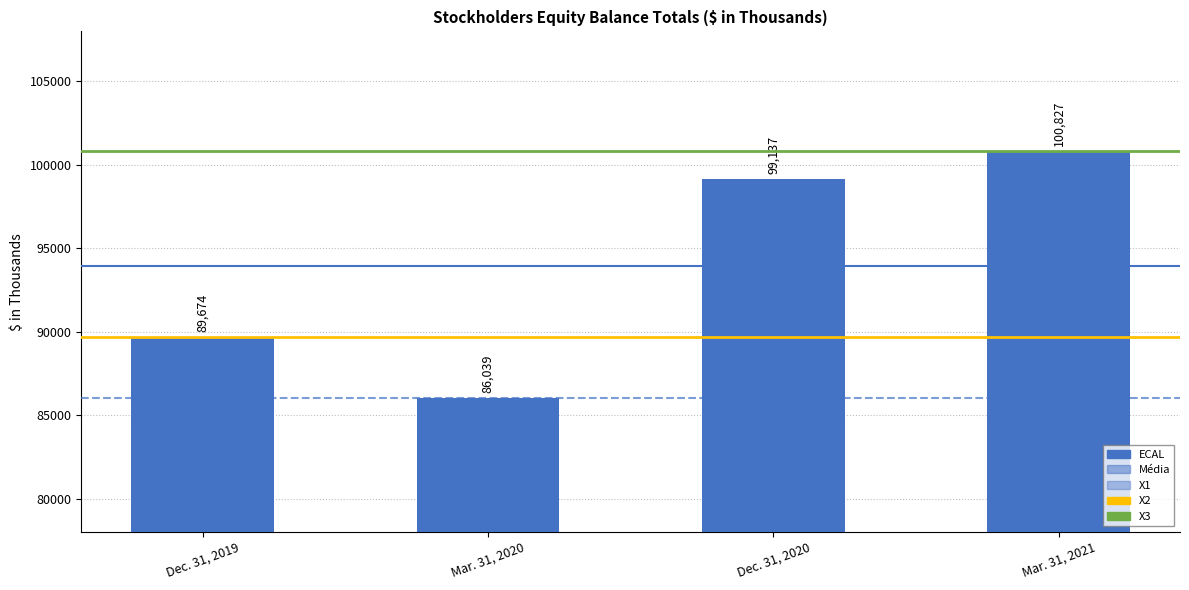

Rank the categories by value from lowest to highest.

Mar. 31, 2020, Dec. 31, 2019, Dec. 31, 2020, Mar. 31, 2021